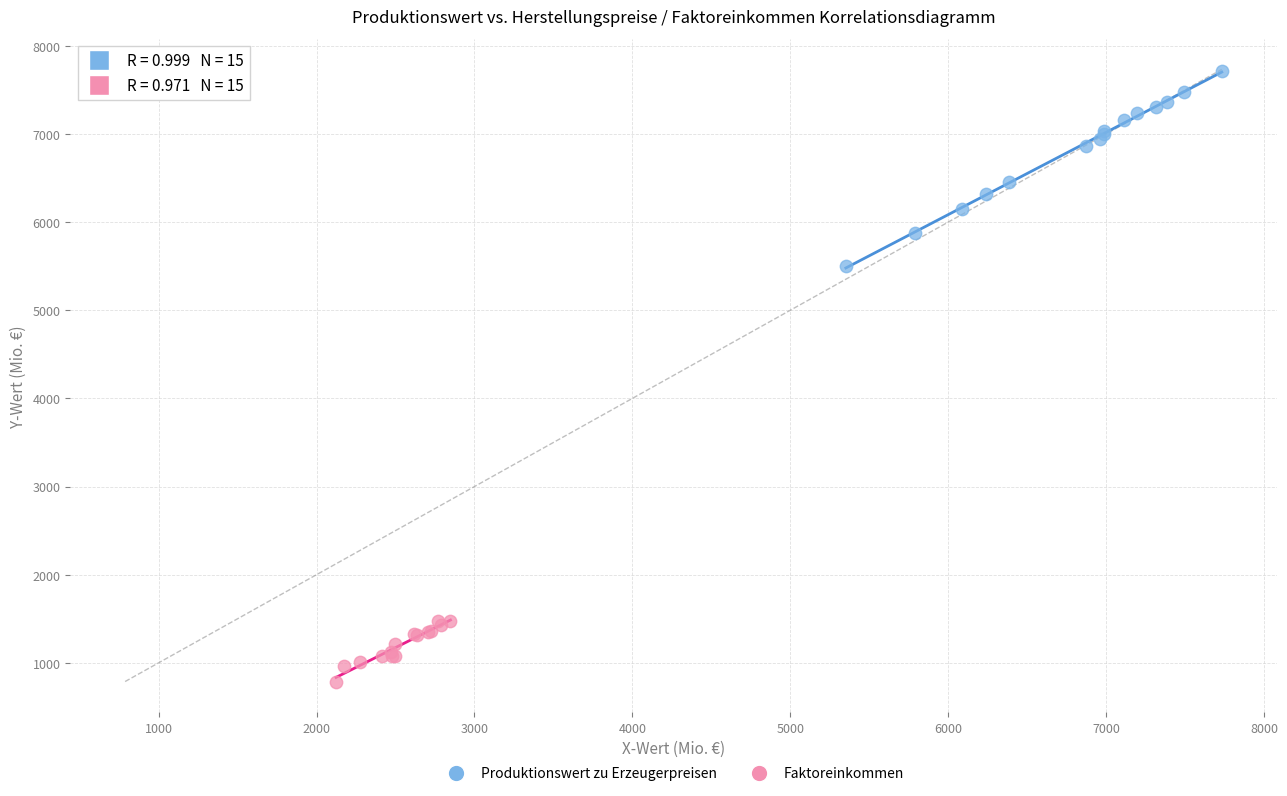

Which series has the widest spread of Y values?

Produktionswert zu Erzeugerpreisen